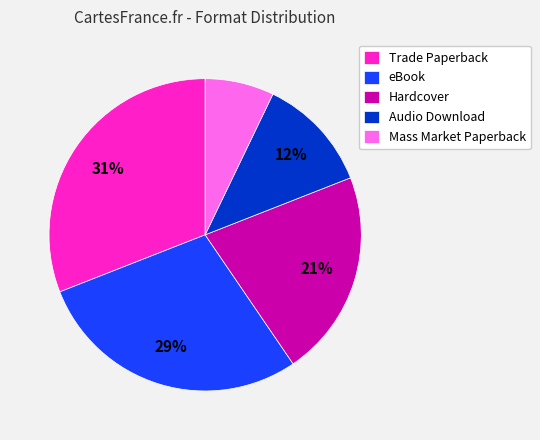

Count the number of slices in the pie.

5